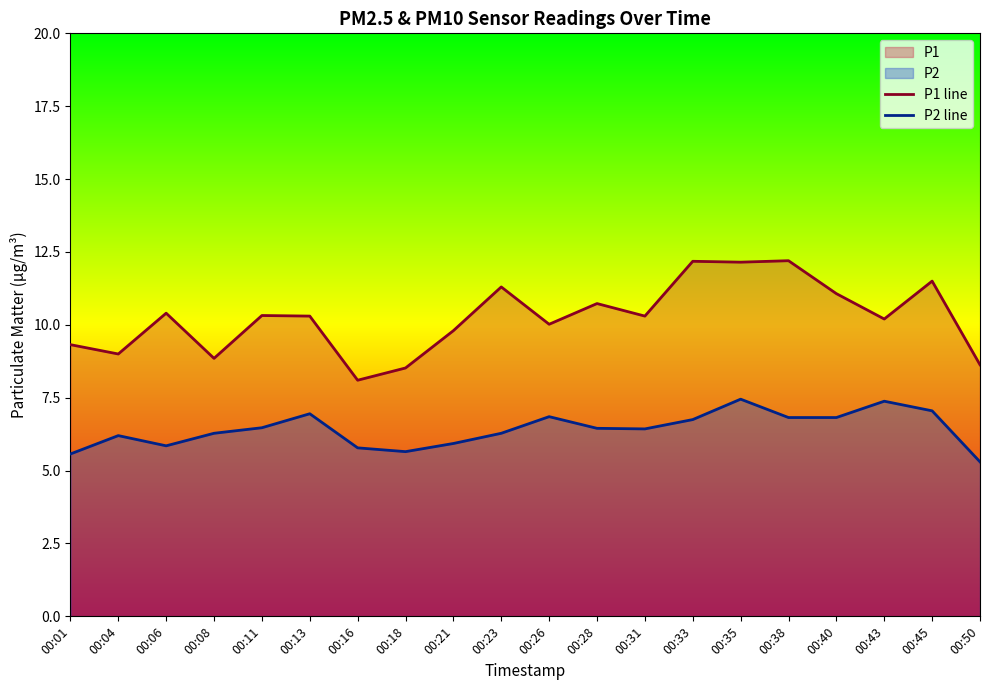

What is the sum of all P2 line values?

128.3